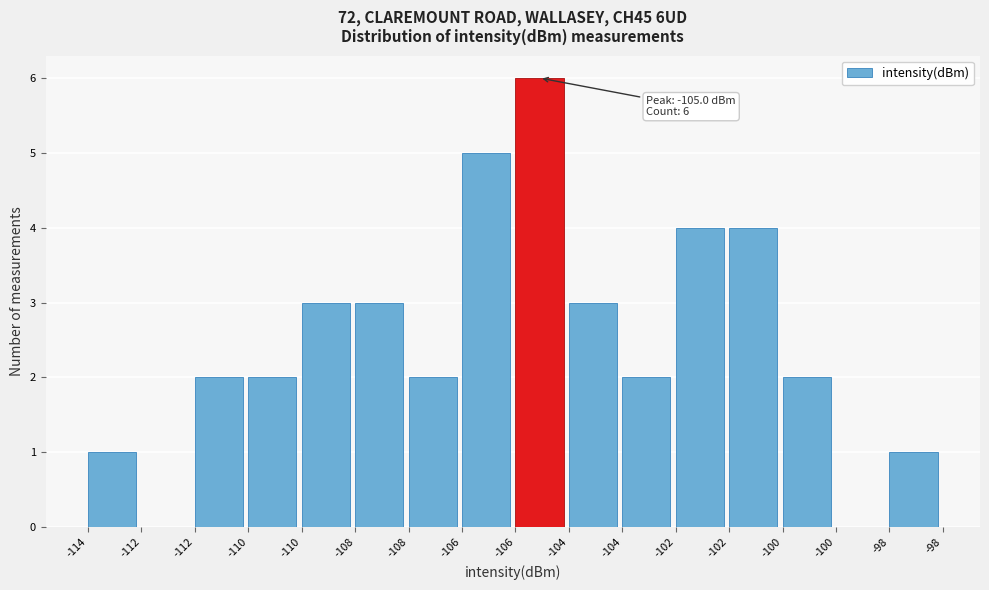

How many series are shown in this chart?

1